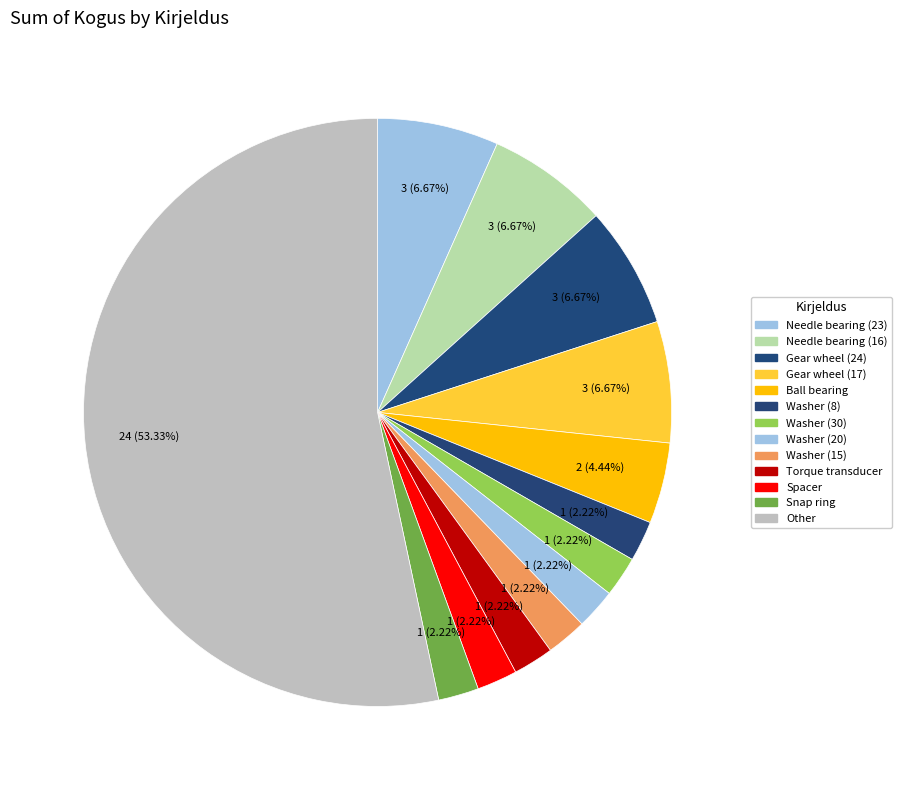

How many segments does this pie chart have?

13